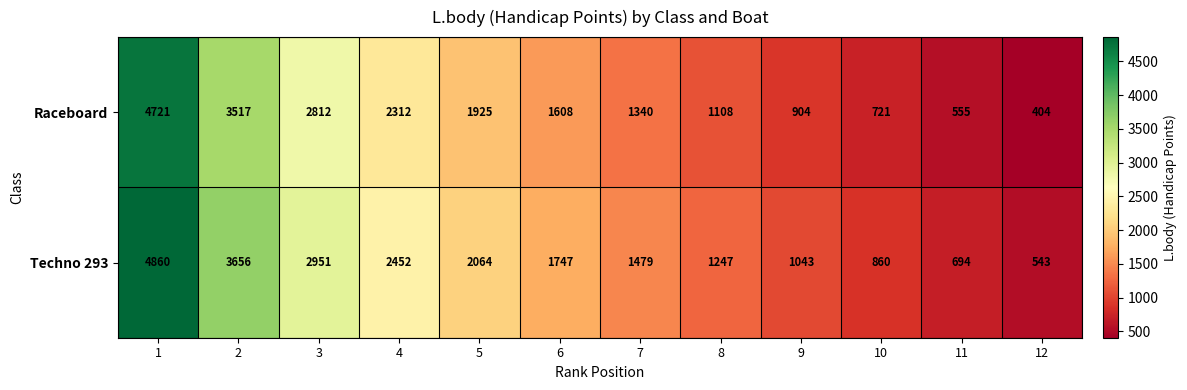

List the series in order of their peak value, highest first.

Techno 293, Raceboard